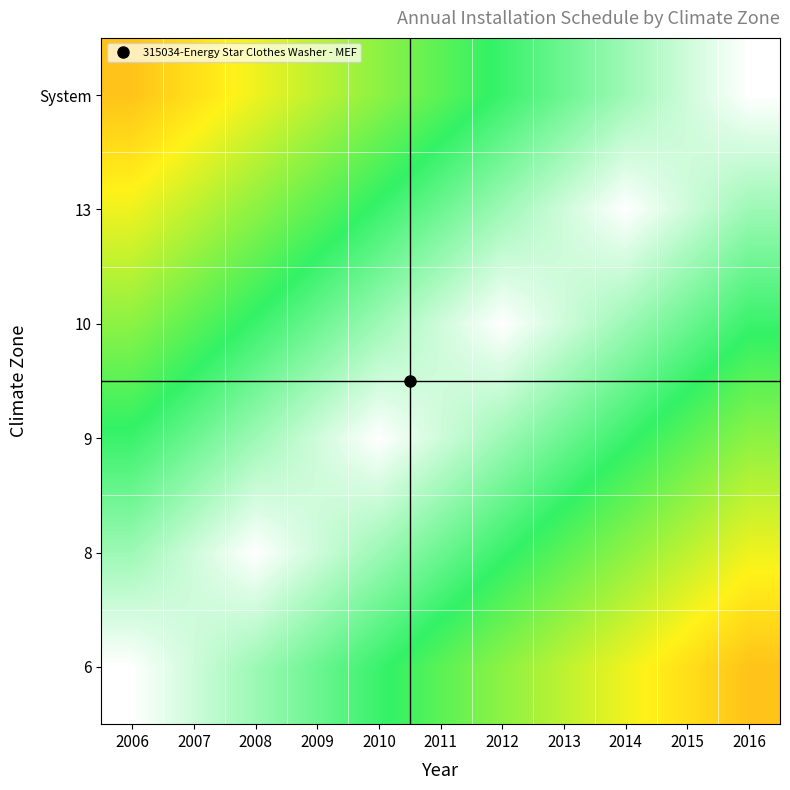

Reading left to right, transcribe all the data shown in this chart.

6: 2006=1.0	2007=0.9	2008=0.9	2009=0.8	2010=0.7	2011=0.7	2012=0.6	2013=0.6	2014=0.5	2015=0.5	2016=0.4
8: 2006=0.9	2007=0.9	2008=1.0	2009=0.9	2010=0.9	2011=0.8	2012=0.7	2013=0.7	2014=0.6	2015=0.6	2016=0.5
9: 2006=0.7	2007=0.8	2008=0.9	2009=0.9	2010=1.0	2011=0.9	2012=0.9	2013=0.8	2014=0.7	2015=0.7	2016=0.6
10: 2006=0.6	2007=0.7	2008=0.7	2009=0.8	2010=0.9	2011=0.9	2012=1.0	2013=0.9	2014=0.9	2015=0.8	2016=0.7
13: 2006=0.5	2007=0.6	2008=0.6	2009=0.7	2010=0.7	2011=0.8	2012=0.9	2013=0.9	2014=1.0	2015=0.9	2016=0.9
System: 2006=0.4	2007=0.5	2008=0.5	2009=0.6	2010=0.6	2011=0.7	2012=0.7	2013=0.8	2014=0.9	2015=0.9	2016=1.0